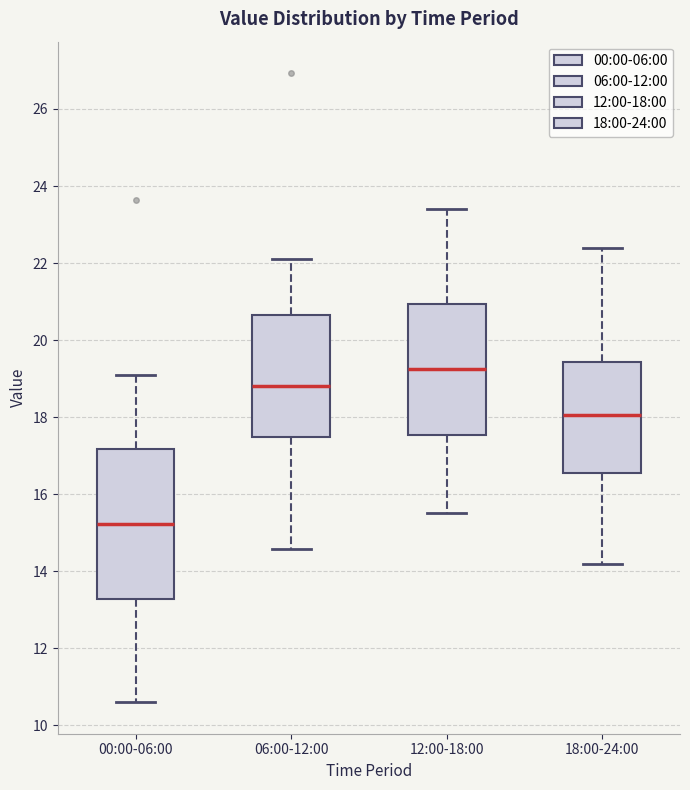

Reading left to right, transcribe this box plot: for each box, give where its median line is, the range the box spans, and where its two whiskers end, as read against the y-axis. The values are not printed on the chart, so give them approximately, as read against the axis.

00:00-06:00: median 15.2, box 13.2 to 17.2, whiskers 10.6 to 19.2
06:00-12:00: median 18.8, box 17.4 to 20.6, whiskers 14.6 to 22.2
12:00-18:00: median 19.2, box 17.6 to 21.0, whiskers 15.6 to 23.4
18:00-24:00: median 18.0, box 16.6 to 19.4, whiskers 14.2 to 22.4